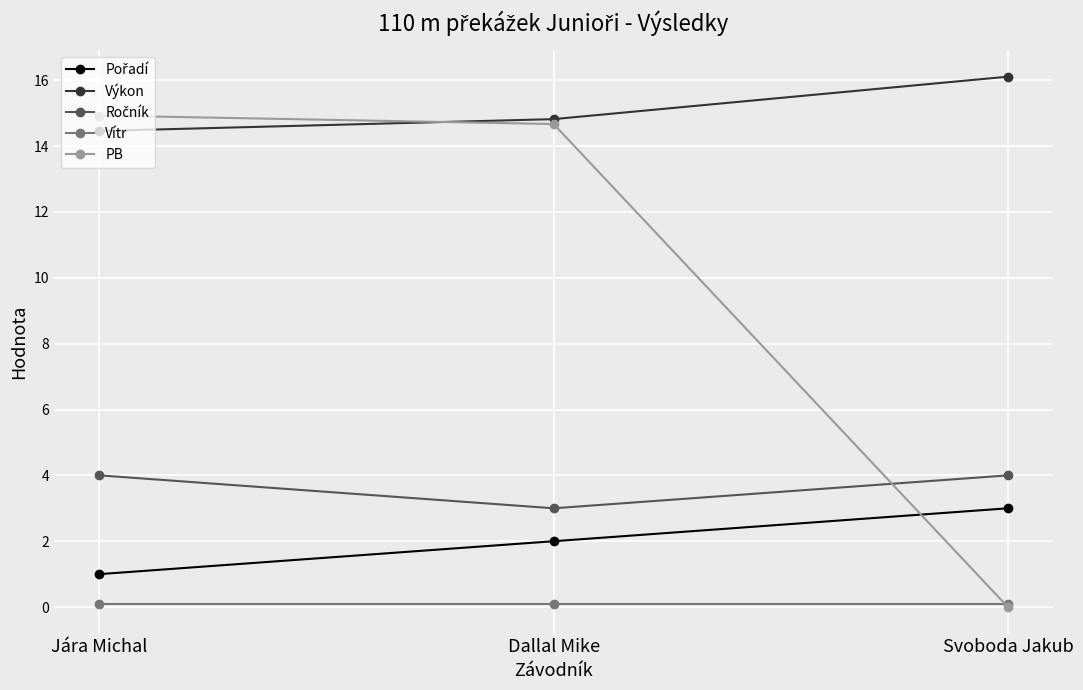

What position from the left is Jára Michal?

1